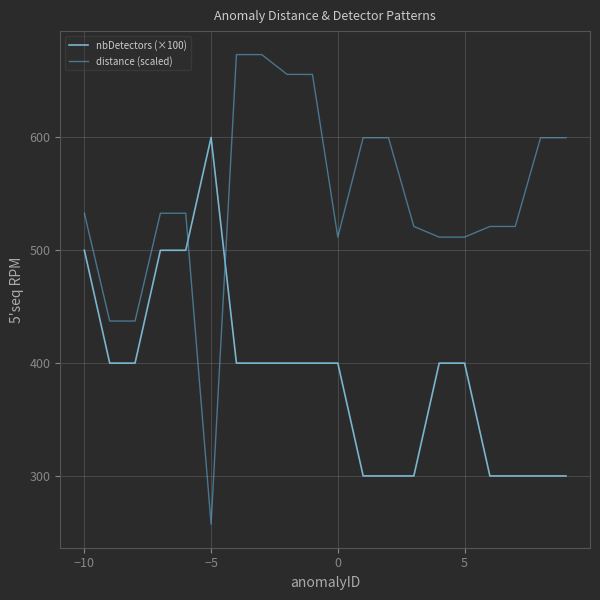

What are all the series names shown in the legend?

nbDetectors (×100), distance (scaled)